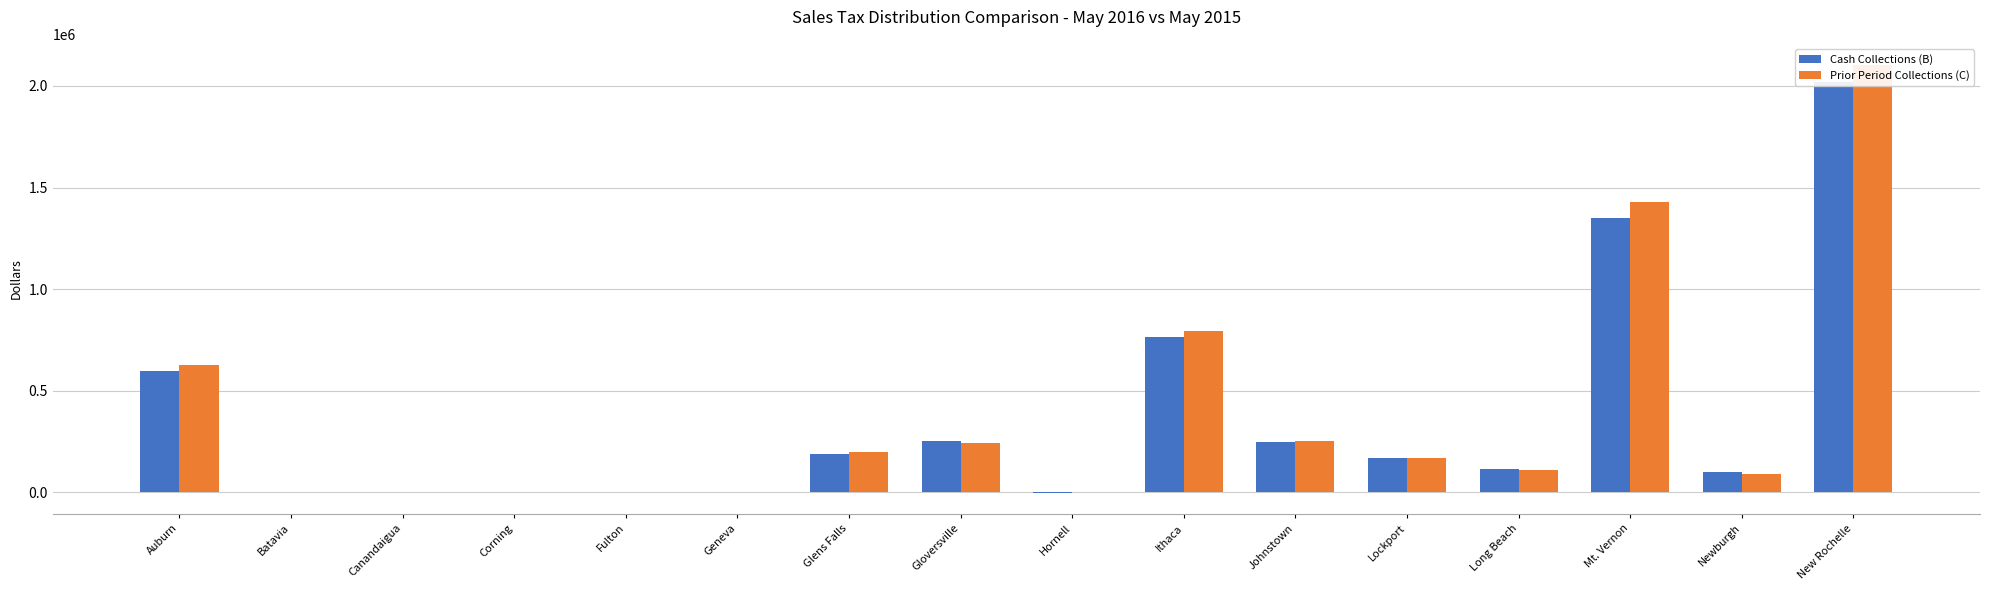

Reading left to right, transcribe all the data shown in this chart.

Cash Collections (B): Auburn=597474.6	Batavia=107.2	Canandaigua=14.7	Corning=2346.5	Fulton=-18.7	Geneva=505.4	Glens Falls=191331.3	Gloversville=254771.0	Hornell=-538.3	Ithaca=766103.0	Johnstown=250230.7	Lockport=171701.2	Long Beach=115598.5	Mt. Vernon=1350973.3	Newburgh=100325.0	New Rochelle=2017798.3
Prior Period Collections (C): Auburn=628980.3	Batavia=0.0	Canandaigua=0.0	Corning=-232.7	Fulton=0.0	Geneva=0.0	Glens Falls=198414.7	Gloversville=241319.4	Hornell=3705.6	Ithaca=793041.5	Johnstown=250460.2	Lockport=170732.8	Long Beach=107818.7	Mt. Vernon=1427043.4	Newburgh=88481.8	New Rochelle=2101868.1